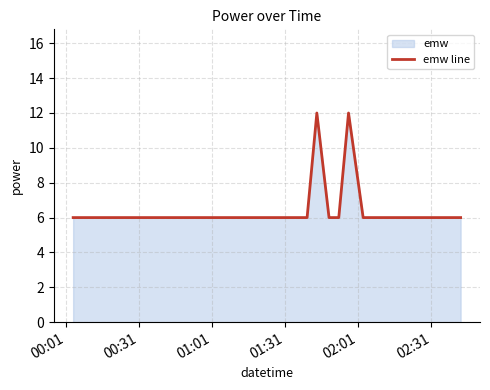

What is the difference between the maximum and minimum values?

6